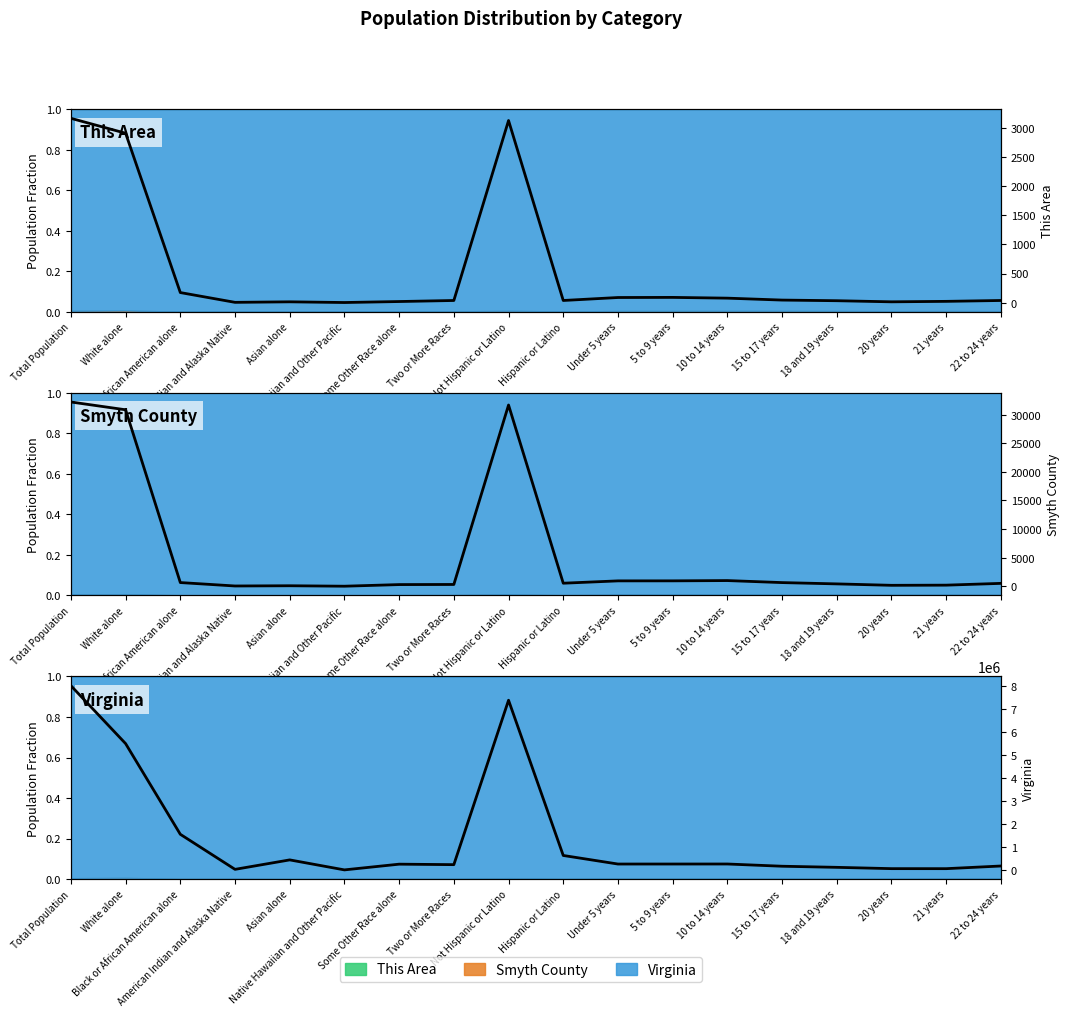

True or false: This Area and Smyth County intersect in this chart.

False